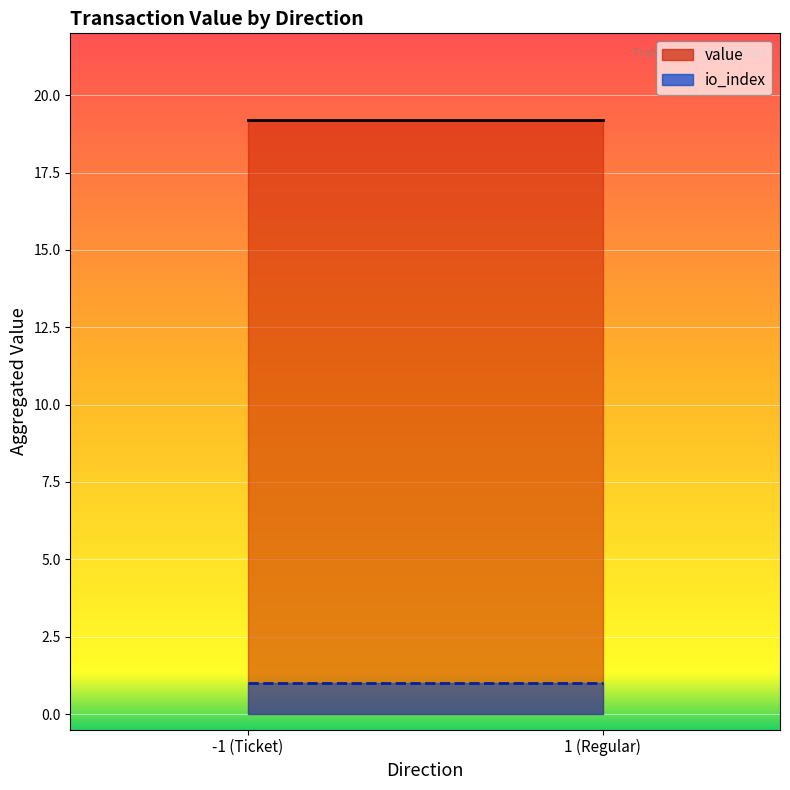

What position from the left is -1 (Ticket)?

1